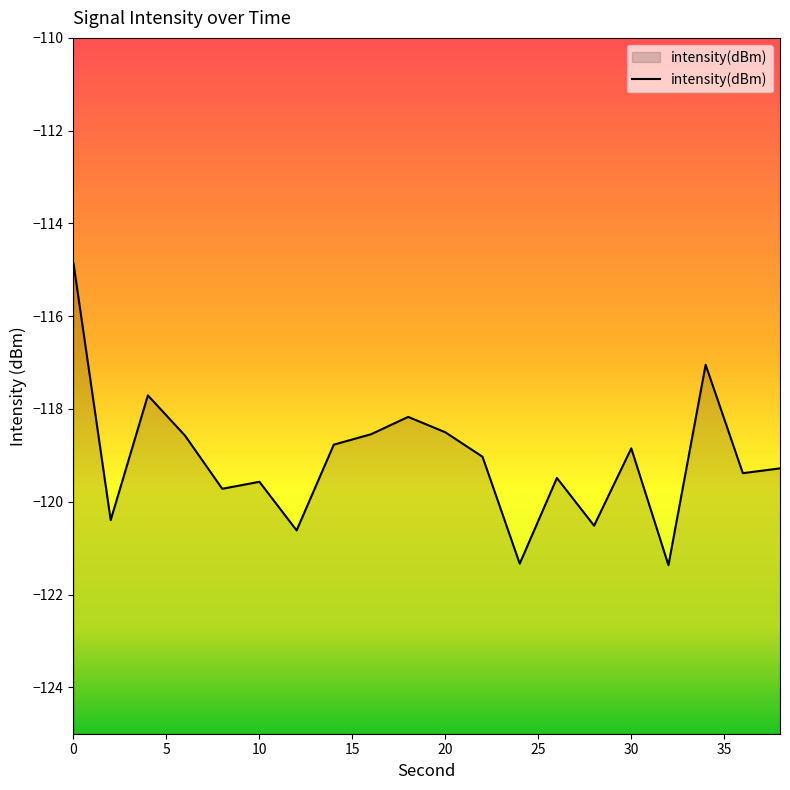

What is the average value?

-119.1